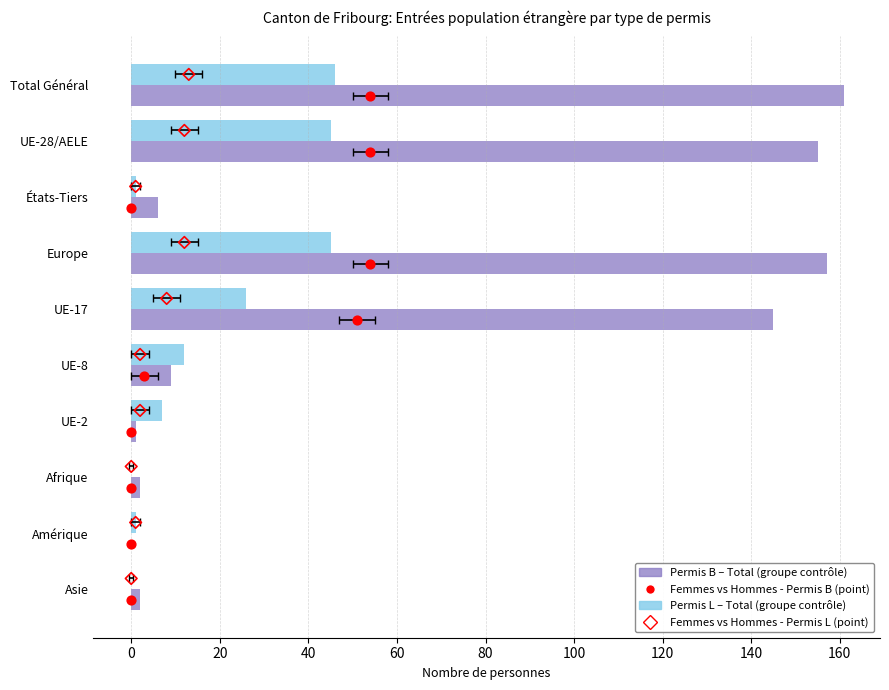

Is the value of Permis B - Total (série B) at 120 greater than the value of Femmes (Permis B) — point (90% CI) at 0?

Yes